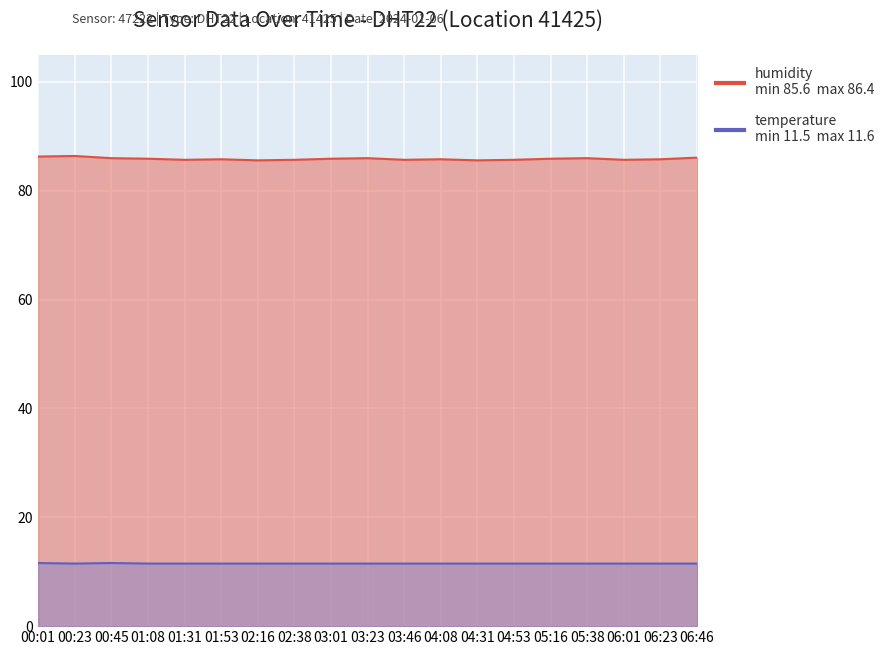

At which category does humidity reach its first local peak?

00:23